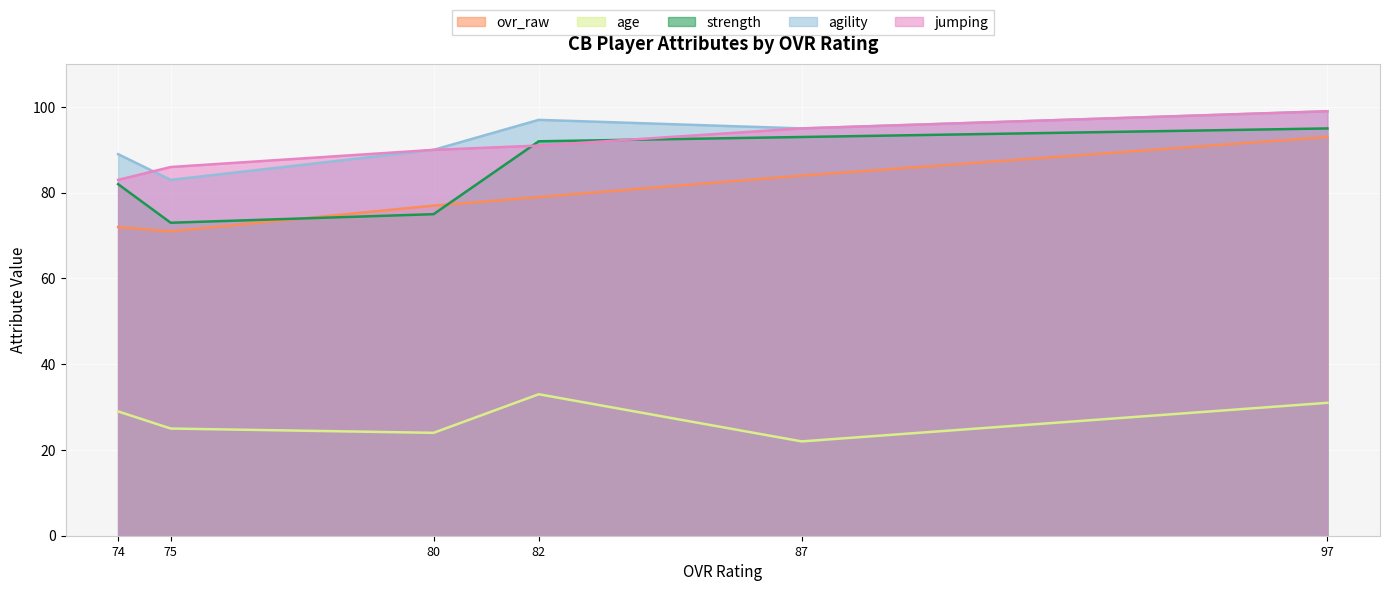

Which category has the highest value in the ovr_raw series?

97